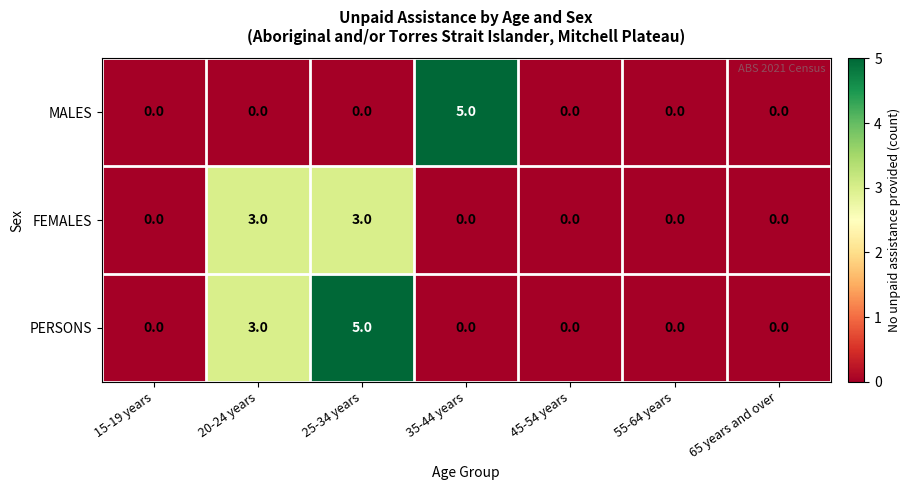

How many values in the MALES series exceed 0?

1